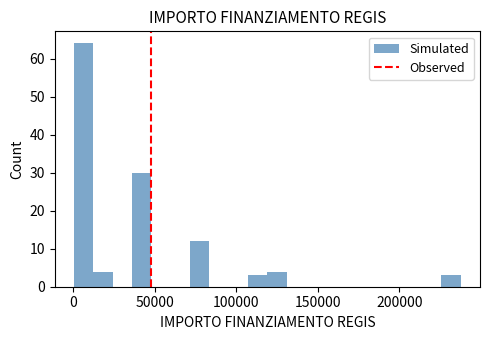

Read against the x-axis, roughly where is the centre of the tallest bar?

5000